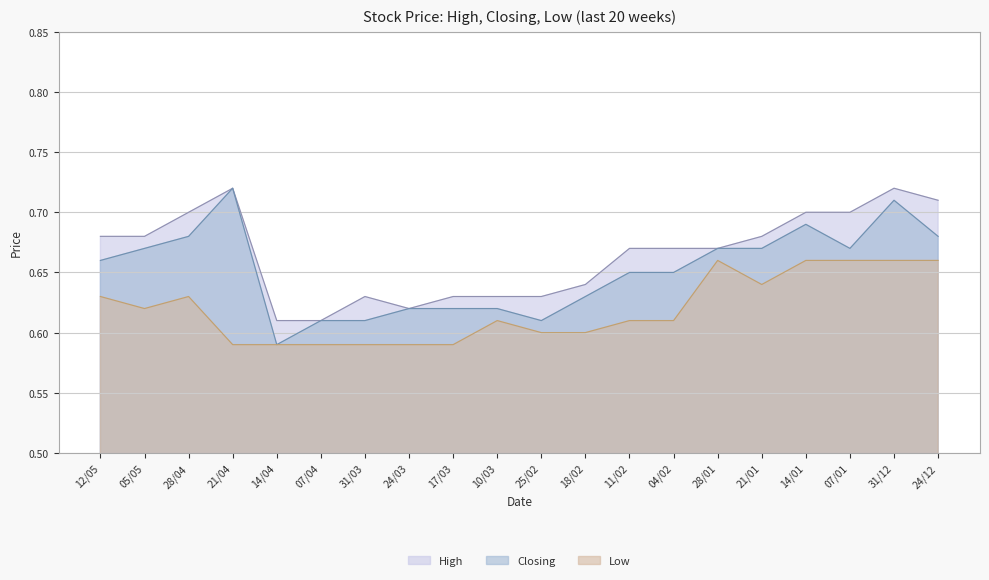

Between 31/03 and 28/01, which series saw the biggest shift?

Low